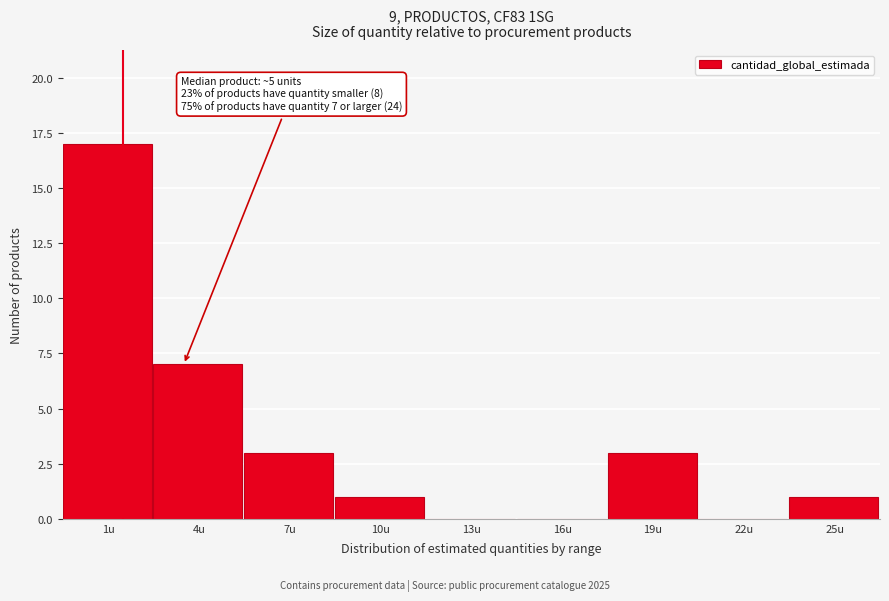

Reading left to right, what are all the values shown in this chart?

1u=17	4u=7	7u=3	10u=1	13u=0	16u=0	19u=3	22u=0	25u=1